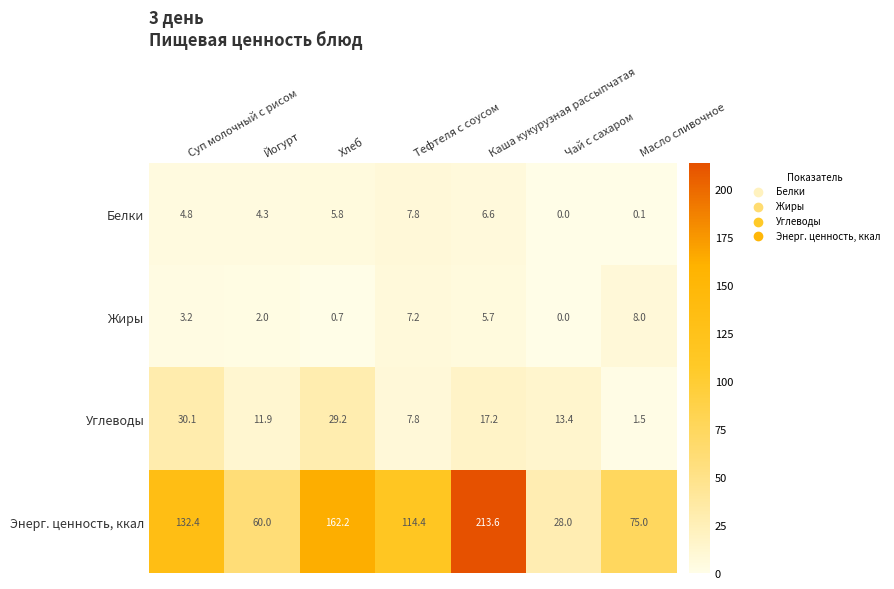

What is the highest value of the Углеводы series?

30.1